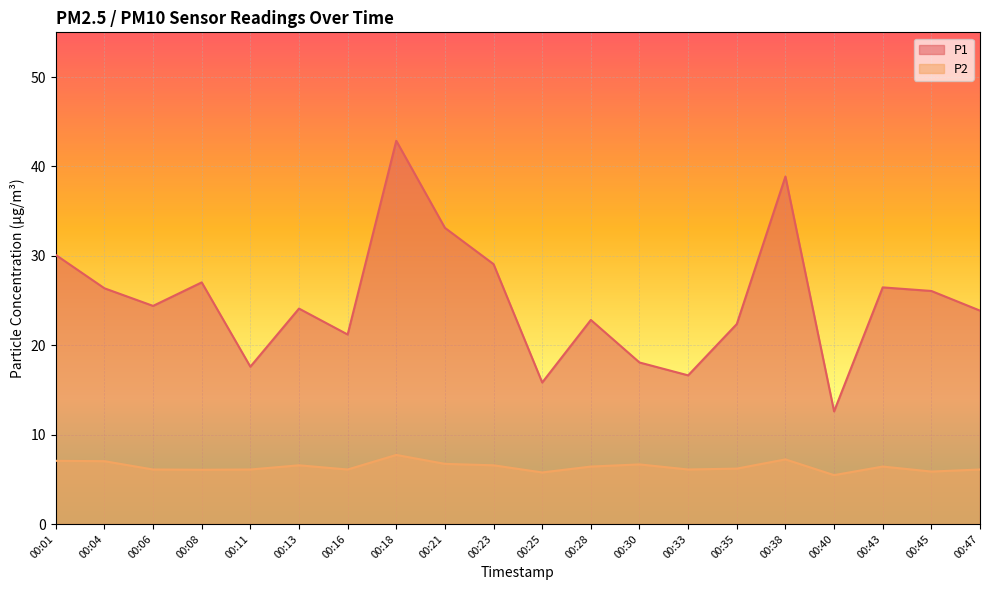

At which label does P2 first exceed 6?

00:01